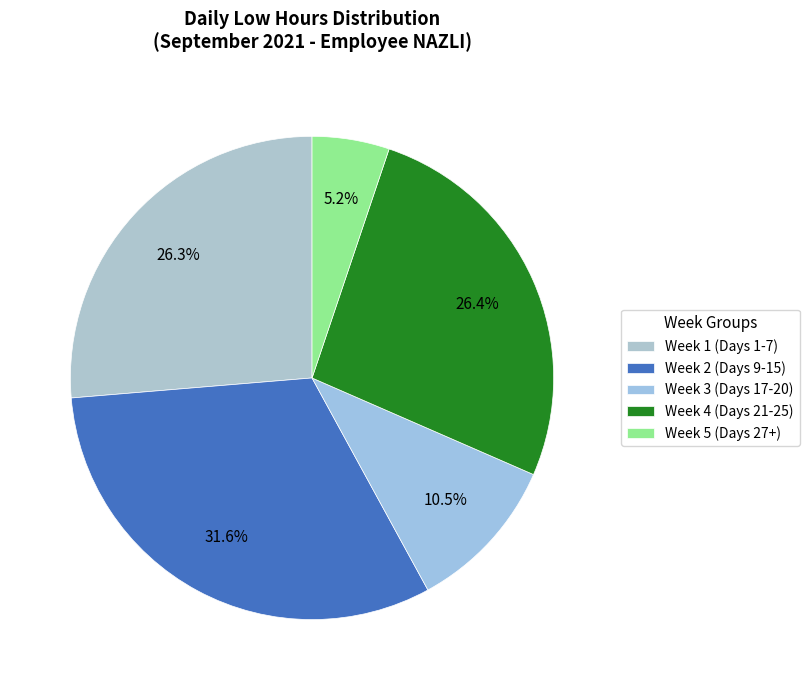

To the nearest percent, what is the average slice percentage?

20%